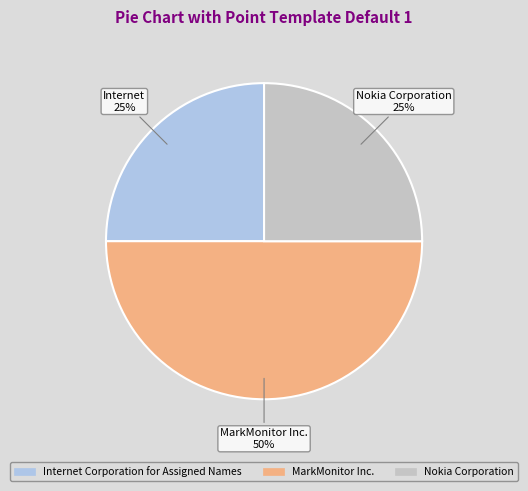

What percentage is the MarkMonitor Inc. slice, to the nearest percent?

50%